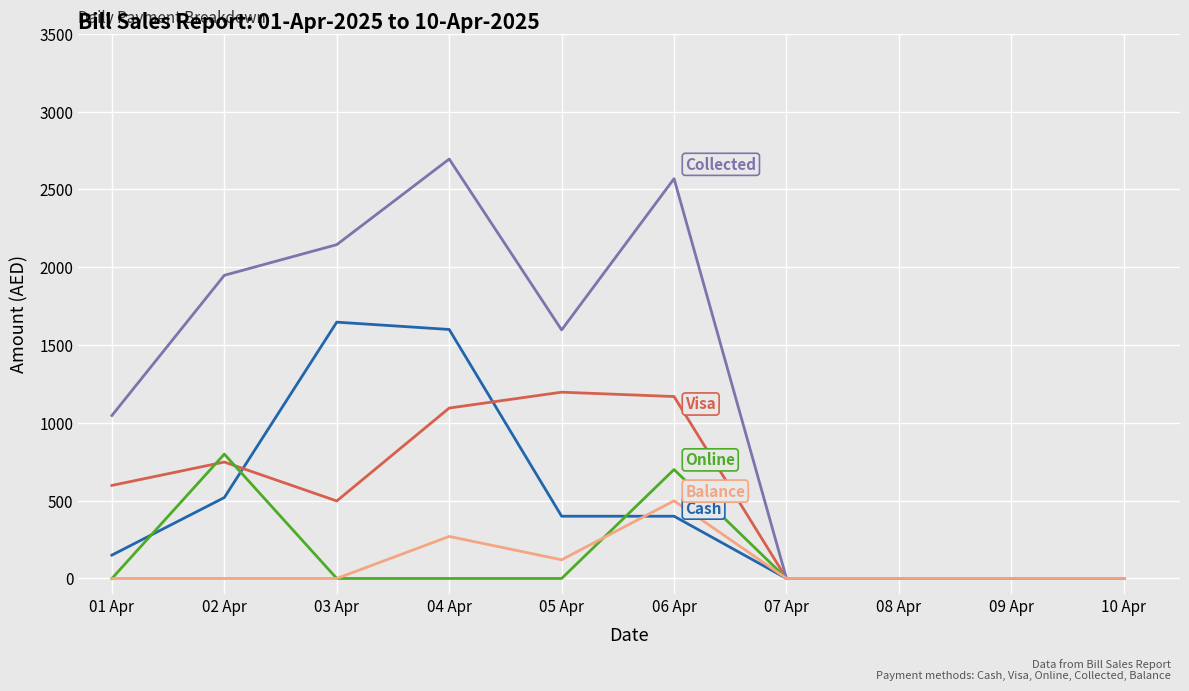

Which label corresponds to the largest value in the chart?

04 Apr